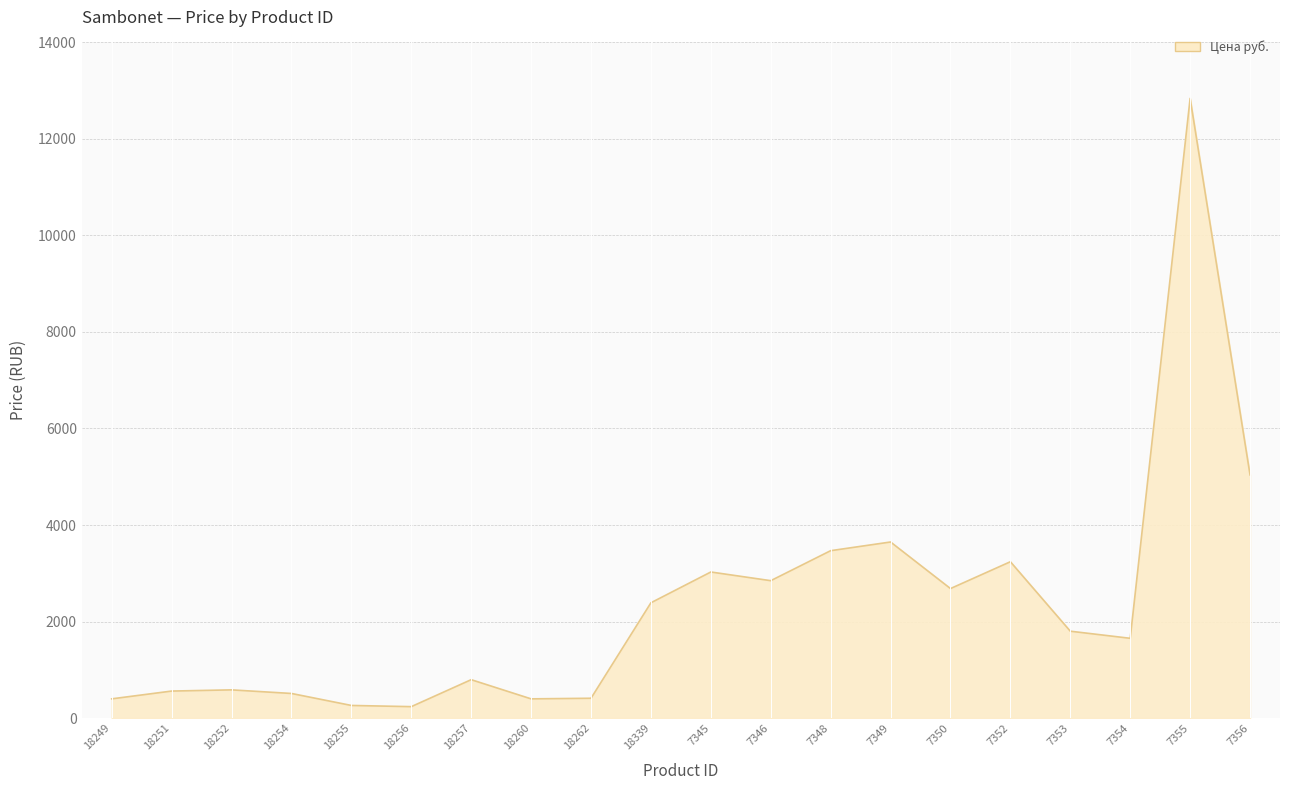

True or false: the data shows 4157.2 at 7345.

False